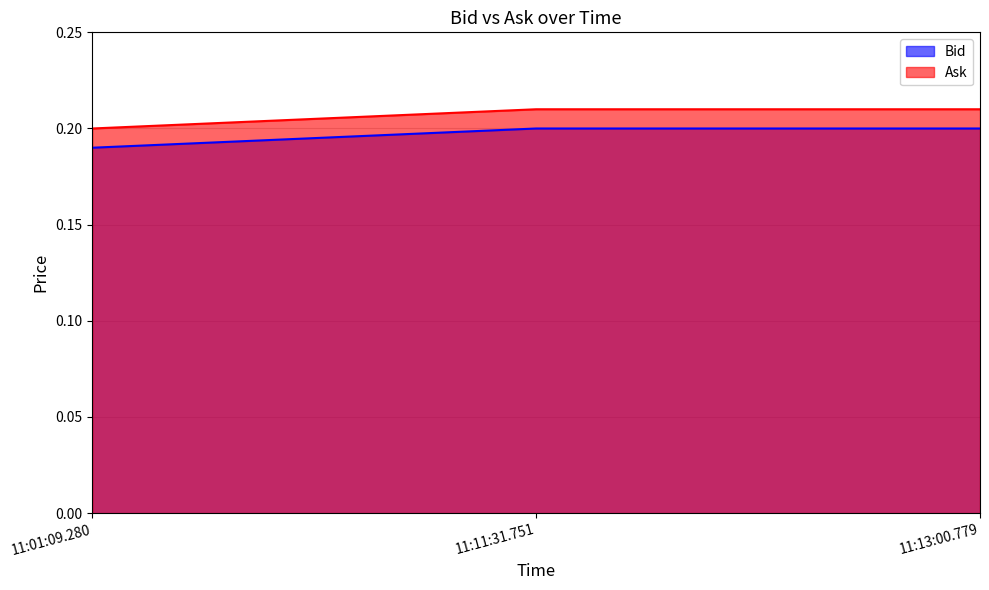

True or false: Bid has a value of 0.2 at 11:11:31.751.

True